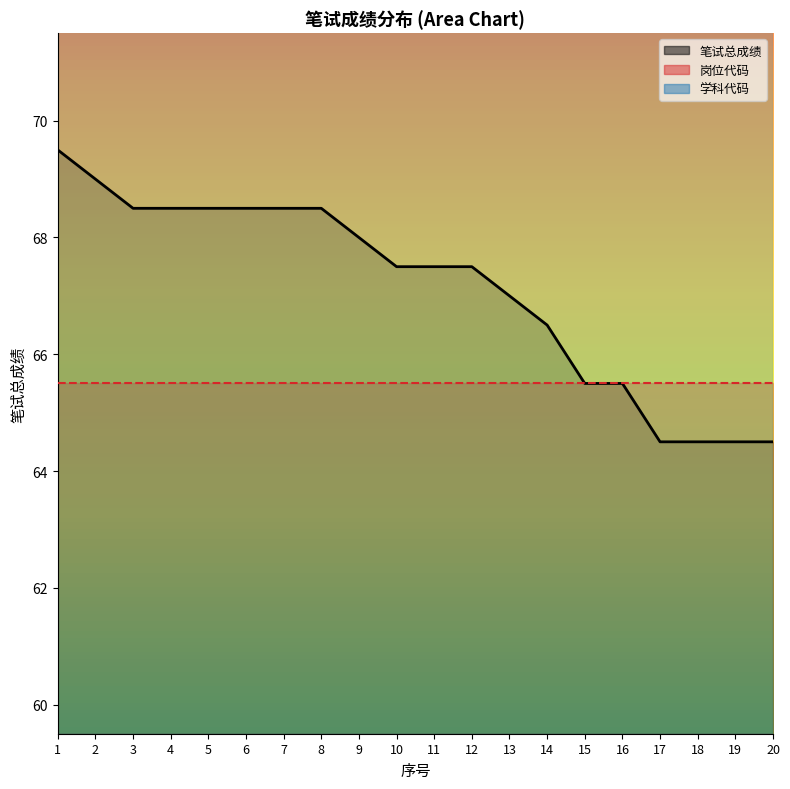

The 笔试总成绩_line series shows 99.2 at 12. True or false?

False